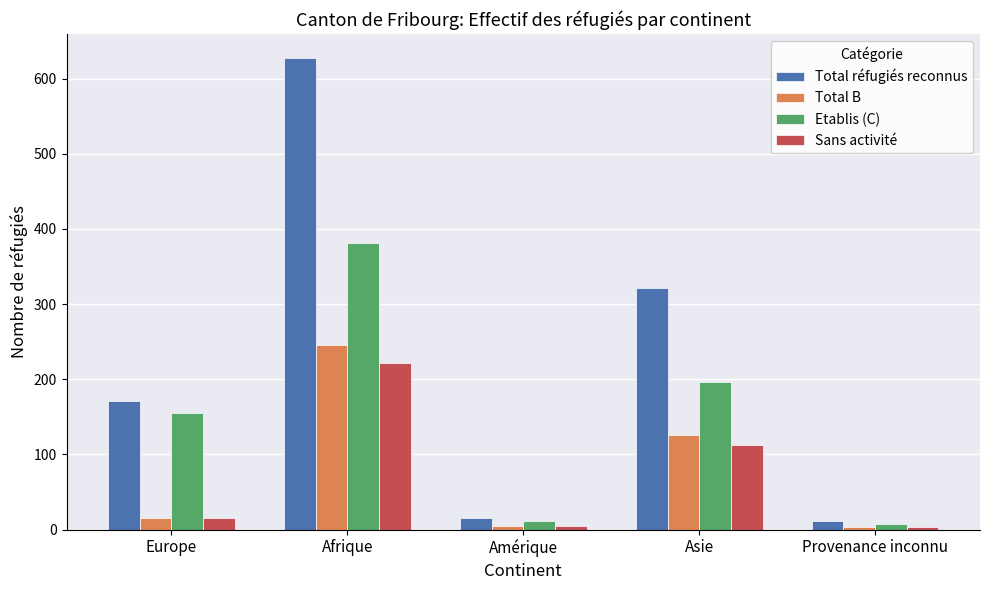

The value of Etablis (C) at Afrique is 103. True or false?

False